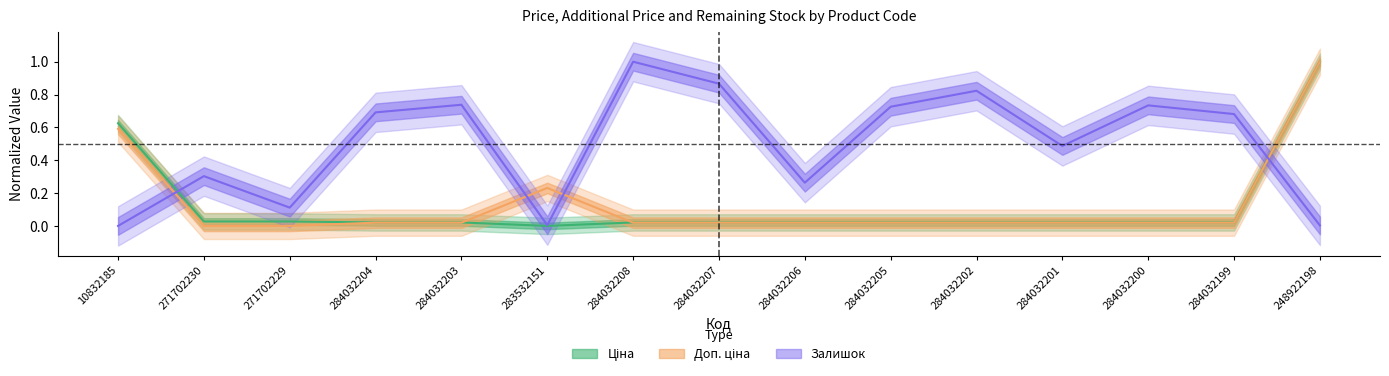

How many interior local peaks does the Доп. ціна series have?

1